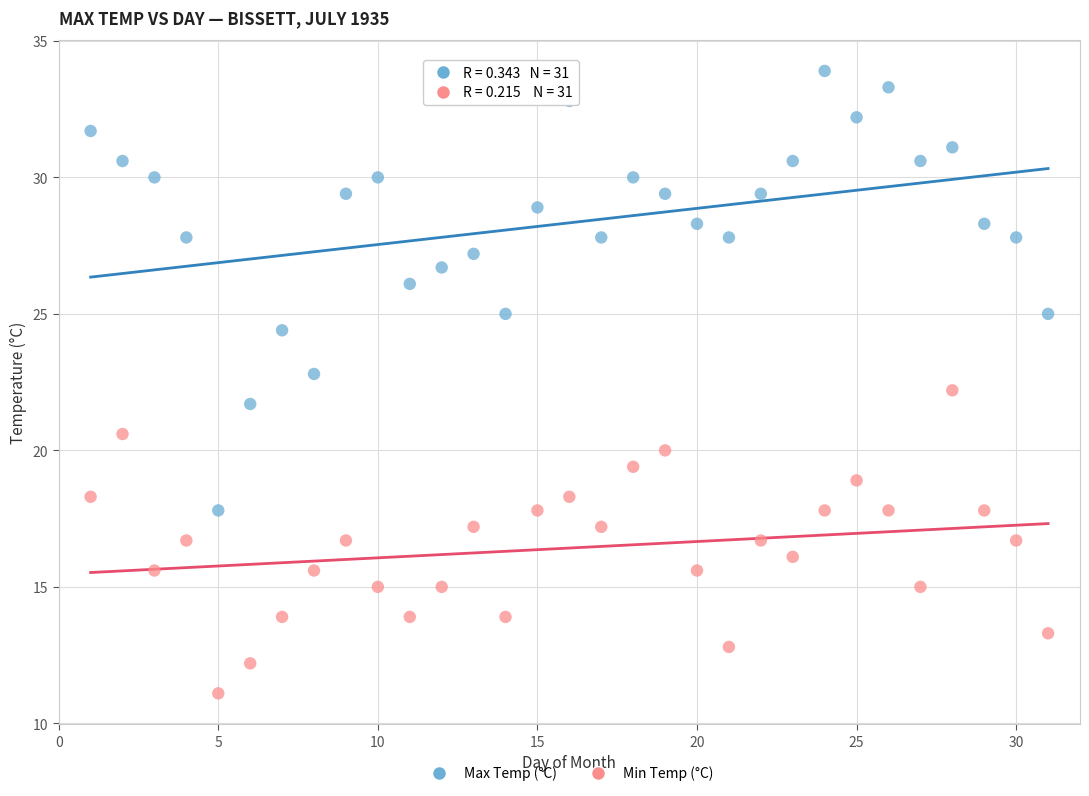

What are all the series names shown in the legend?

Max Temp (°C), Min Temp (°C)